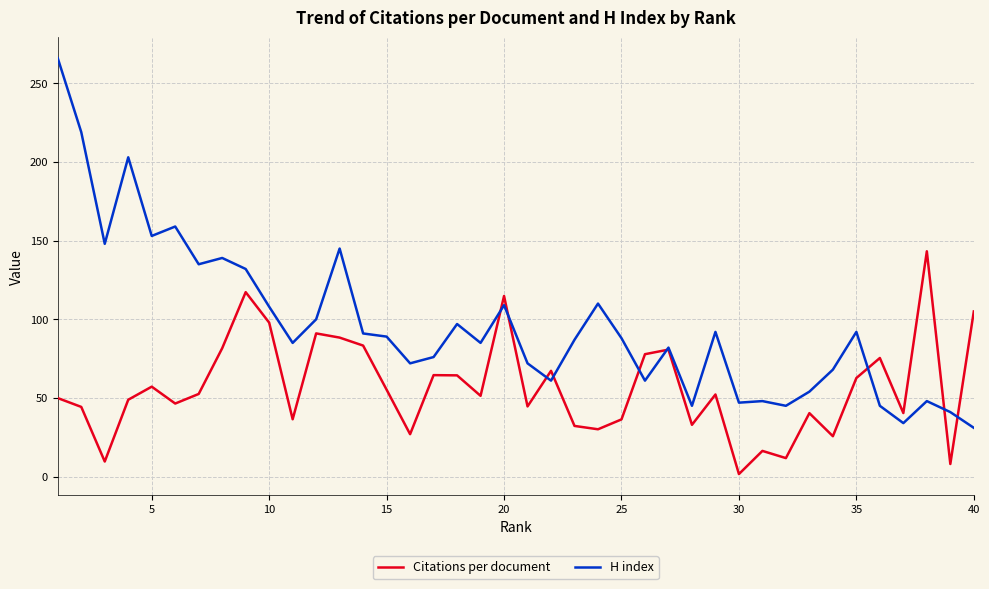

Rank the series by their average value, from highest to lowest.

H index, Citations per document